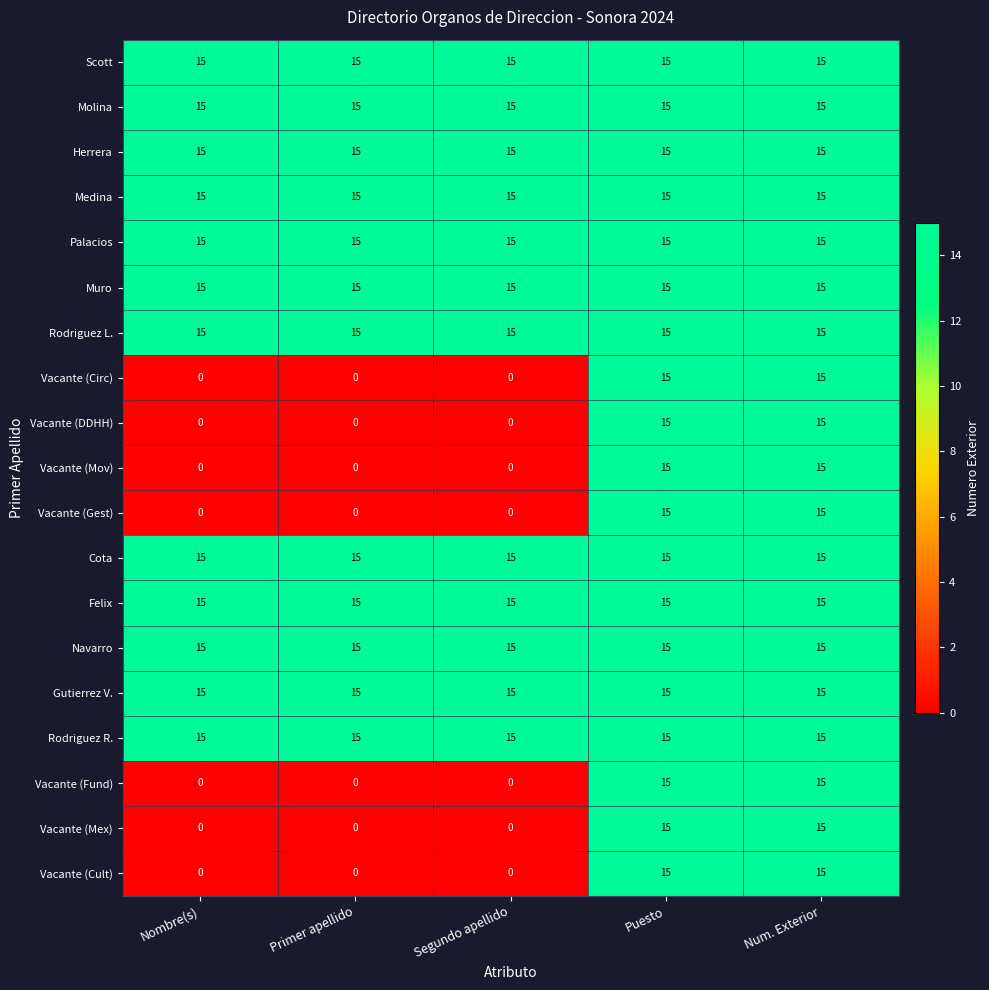

What is the difference between the second highest and minimum values in the Vacante (Mex) series?

15